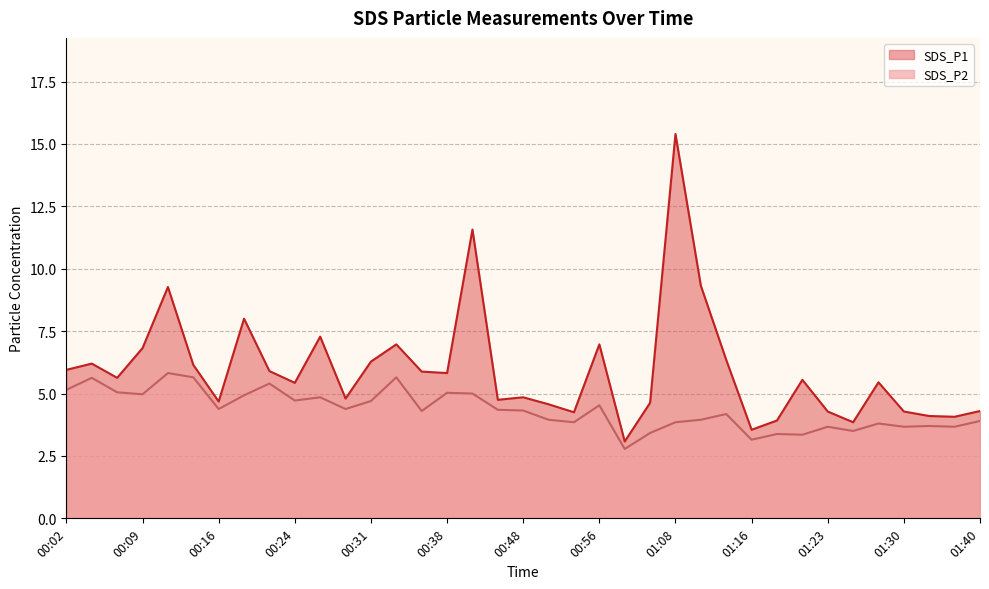

Reading left to right, what are all the values shown in this chart?

SDS_P1: 6.0	6.2	5.6	6.8	9.3	6.2	4.7	8.0	5.9	5.4	7.3	4.8	6.3	7.0	5.9	5.8	11.6	4.8	4.8	4.6	4.2	7.0	3.1	4.6	15.4	9.3	6.3	3.5	3.9	5.5	4.3	3.9	5.5	4.3	4.1	4.1	4.3
SDS_P2: 5.2	5.6	5.0	5.0	5.8	5.7	4.4	4.9	5.4	4.7	4.8	4.4	4.7	5.7	4.3	5.0	5.0	4.3	4.3	4.0	3.9	4.5	2.8	3.4	3.9	4.0	4.2	3.1	3.4	3.4	3.7	3.5	3.8	3.7	3.7	3.7	3.9